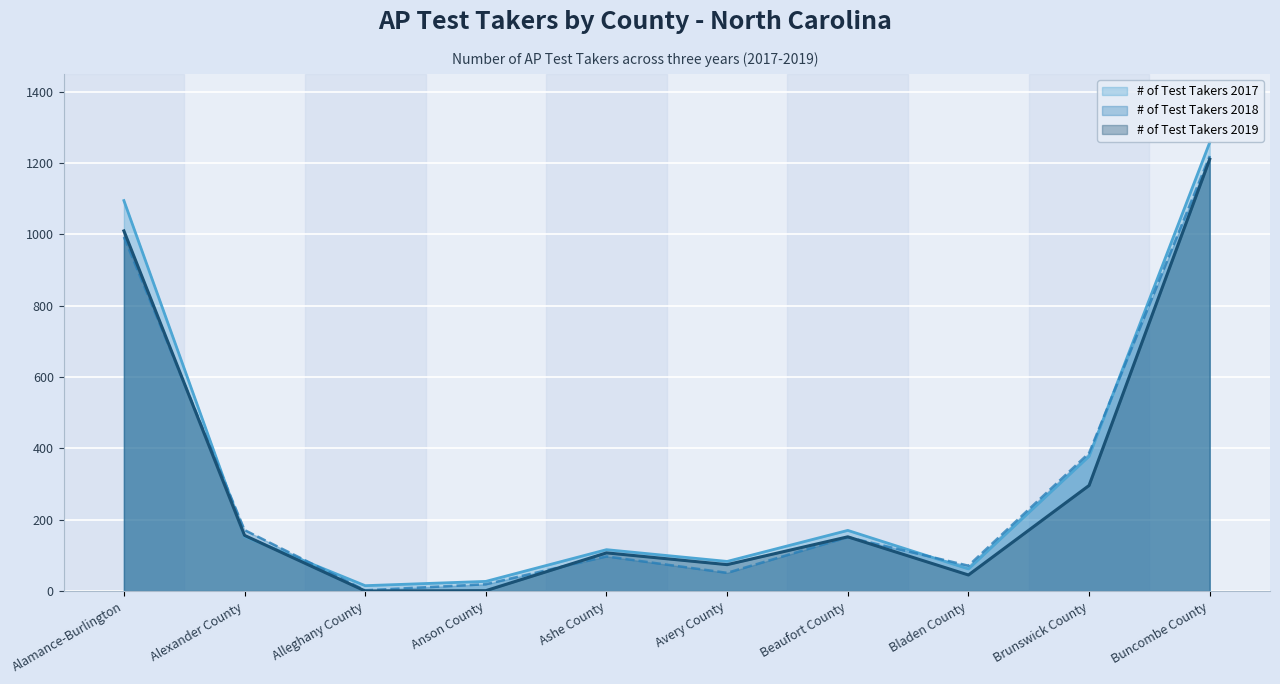

Where do # of Test Takers 2019 and # of Test Takers 2018 first cross each other?

Alamance-Burlington and Alexander County